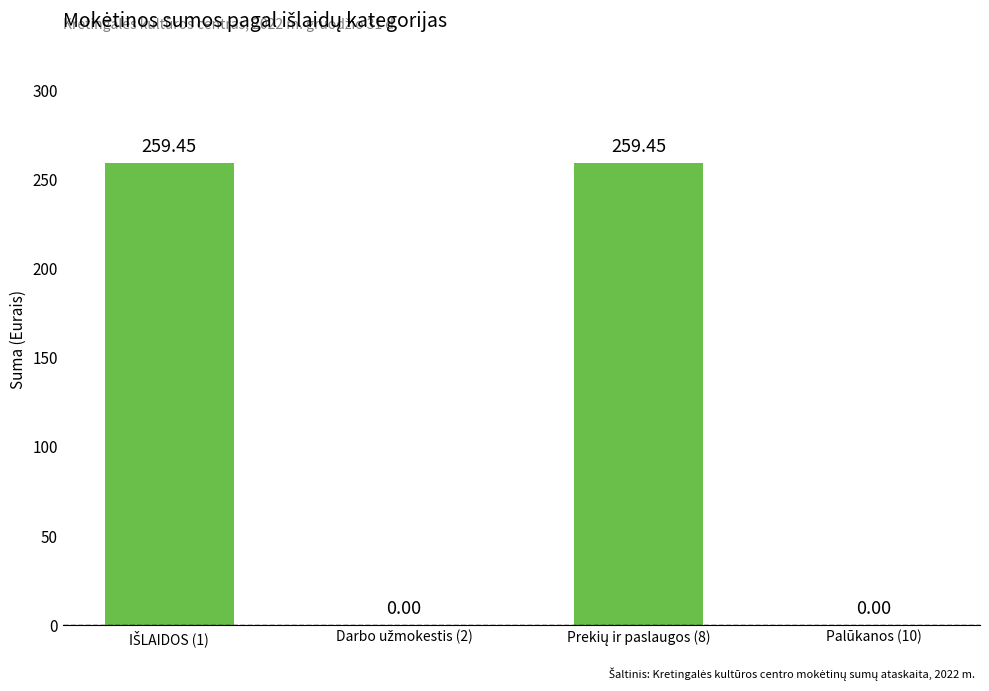

Reading left to right, list all the values displayed in this chart.

259.4	0.0	259.4	0.0